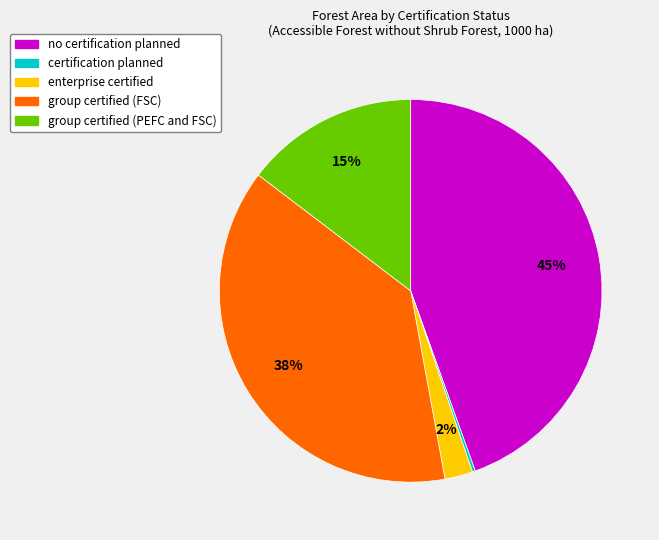

To the nearest percent, what is the average slice percentage?

20%